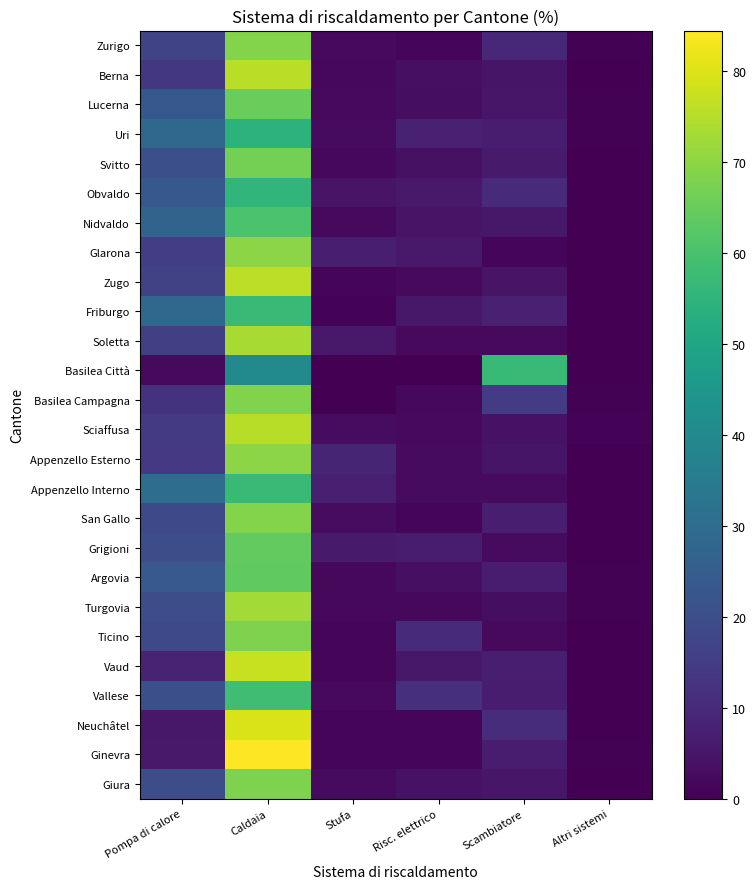

What is the spread (max minus min) of values at Caldaia?

43.9